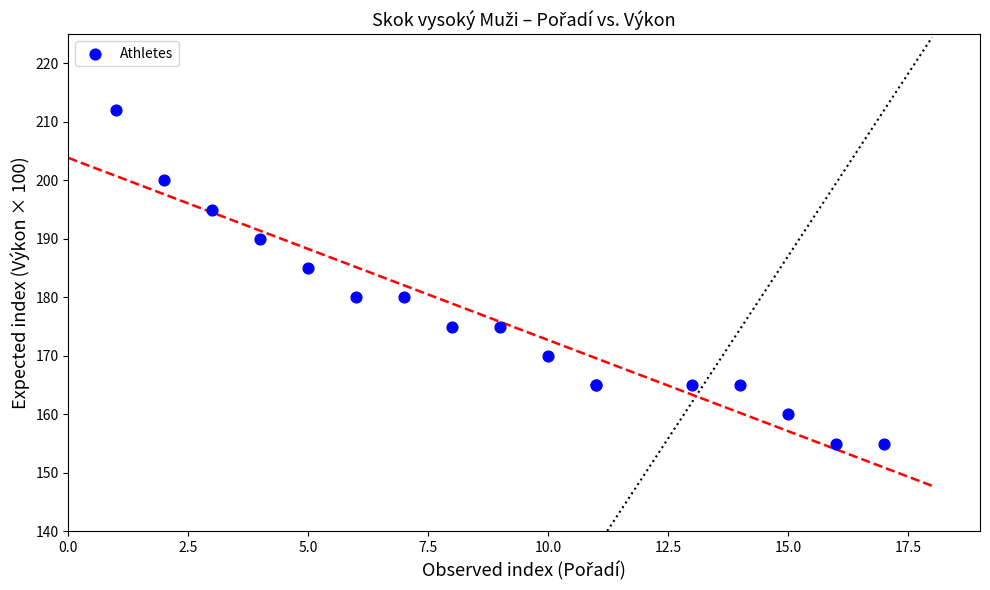

What Y value in the scatter plot is closest to 183?

185